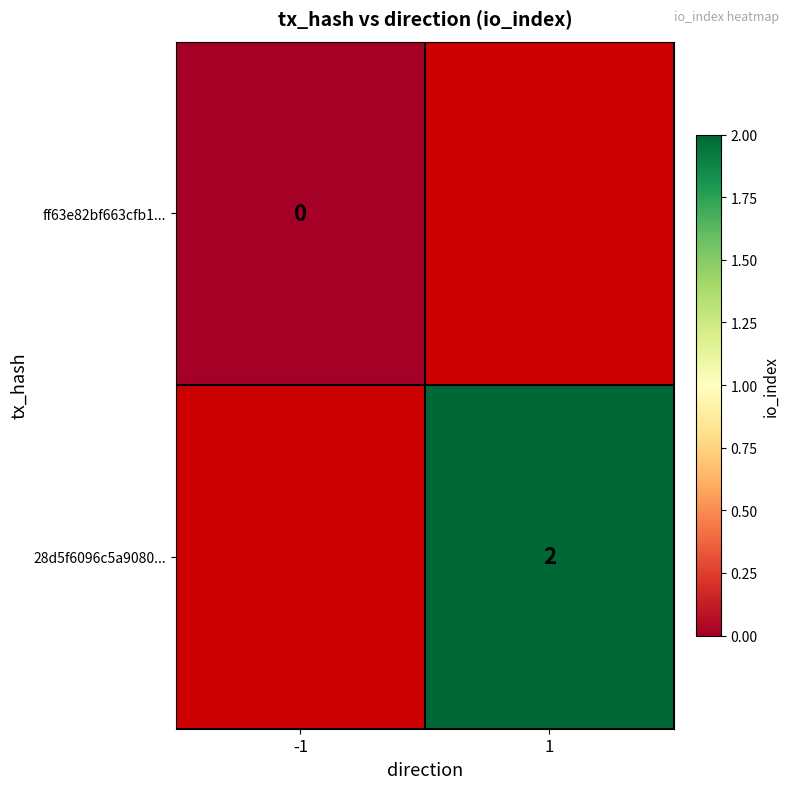

The value of 28d5f6096c5a9080... at 1 is 2. True or false?

True